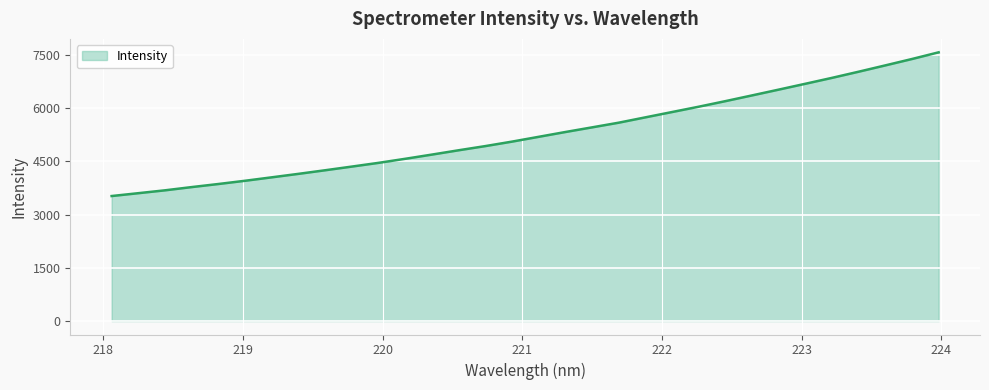

True or false: there are more than 2 points higher than both neighbors.

False